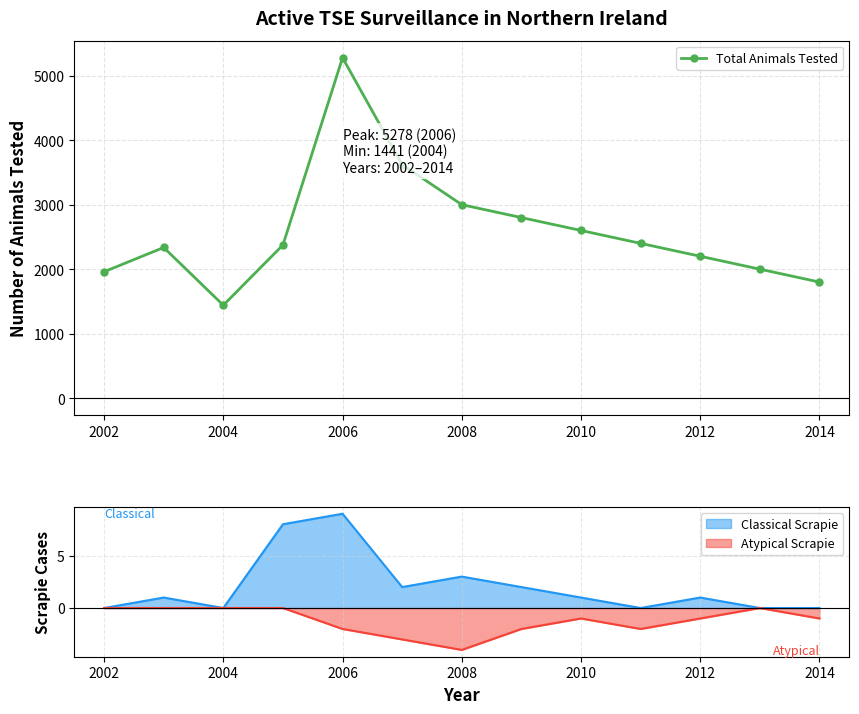

The Total Animals Tested series shows 467 at 2012. True or false?

False